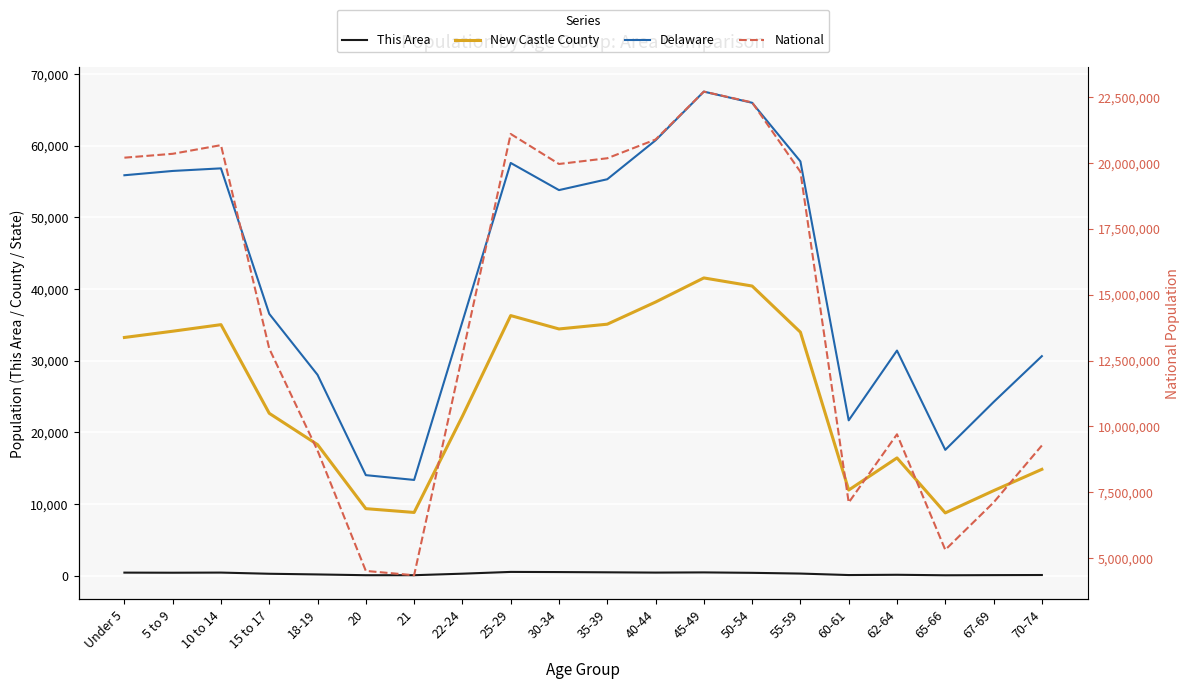

What is the total value across all series at Under 5?

20290937